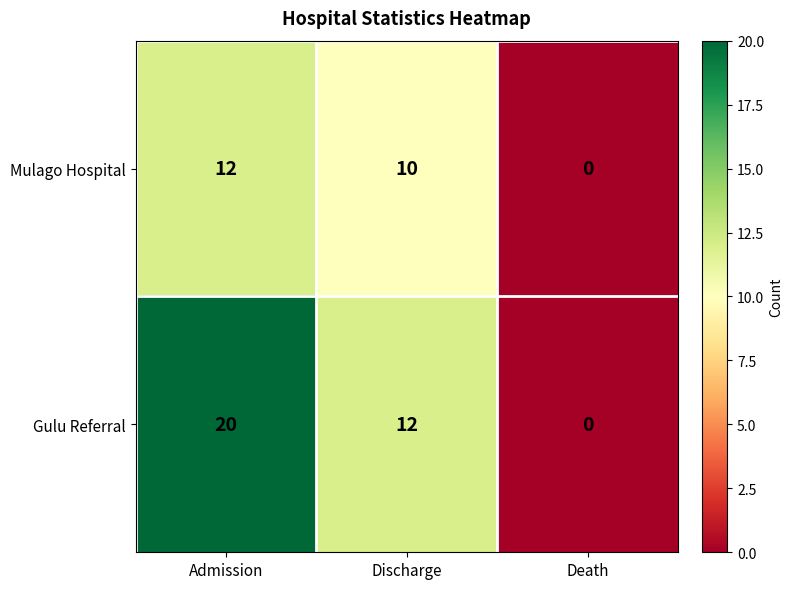

Which series has the widest spread of values?

Gulu Referral